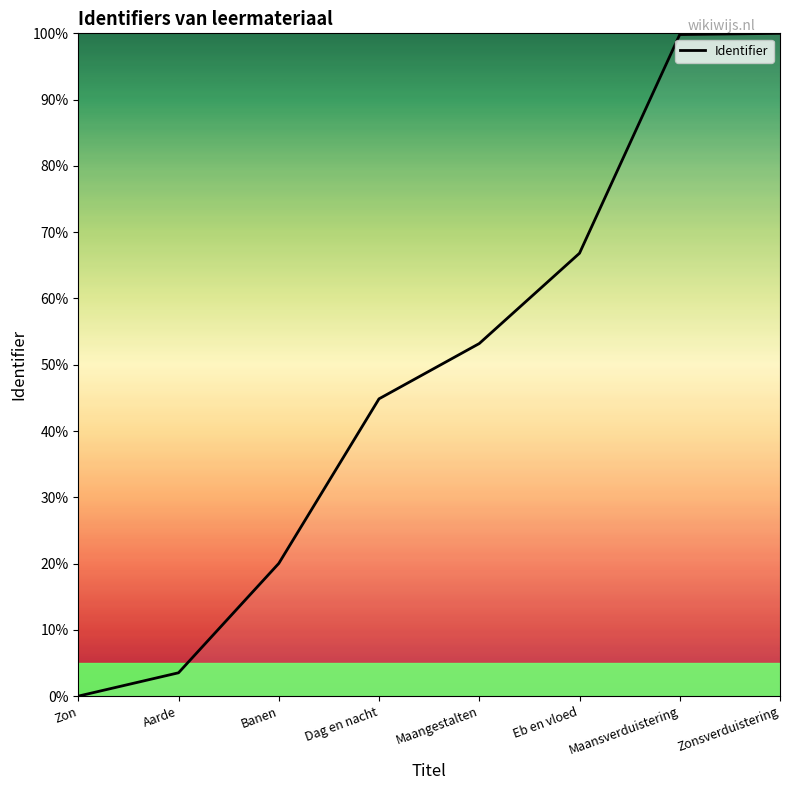

Reading left to right, what are all the values shown in this chart?

0.0	0.0	0.2	0.4	0.5	0.7	1.0	1.0